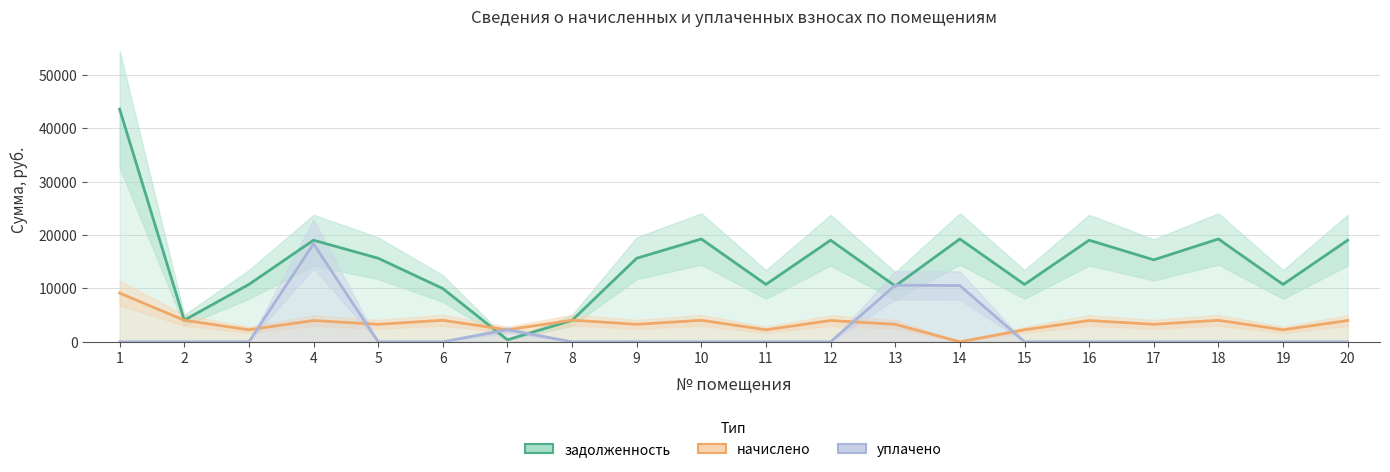

In задолженность, how many points are lower than both neighbors (excluding endpoints)?

7